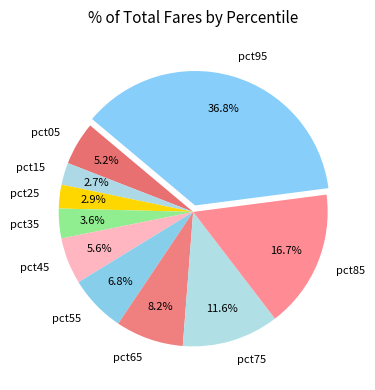

Is the sum of pct35 and pct15 greater than half?

No